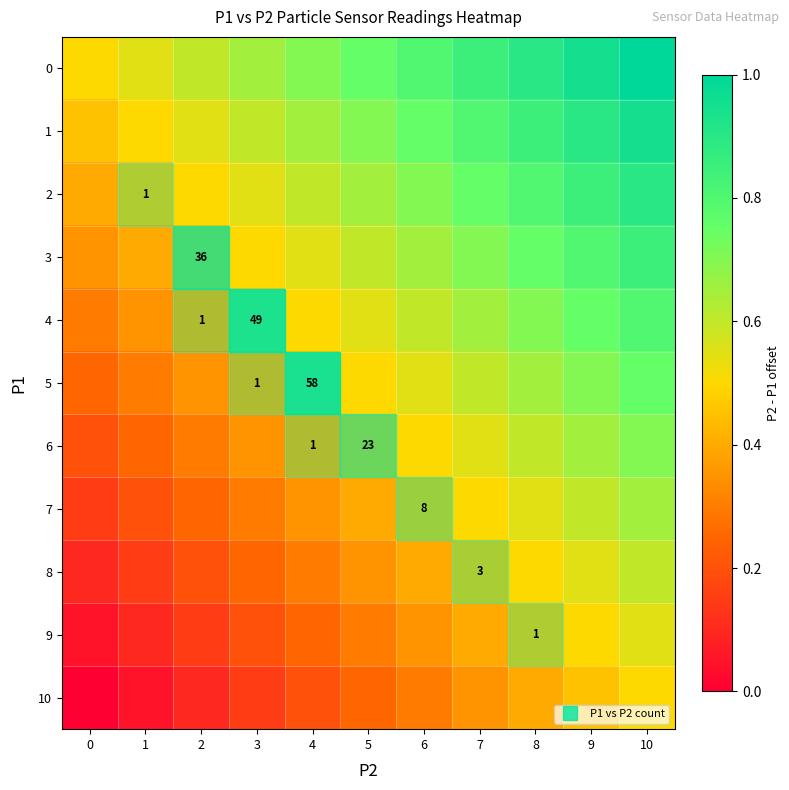

Reading left to right, what are all the values shown in this chart?

row_0: 0.5	0.5	0.6	0.6	0.7	0.7	0.8	0.8	0.9	0.9	1.0
row_1: 0.4	0.5	0.5	0.6	0.6	0.7	0.7	0.8	0.8	0.9	0.9
row_2: 0.4	0.4	0.5	0.5	0.6	0.6	0.7	0.7	0.8	0.8	0.9
row_3: 0.3	0.4	0.4	0.5	0.5	0.6	0.6	0.7	0.7	0.8	0.8
row_4: 0.3	0.3	0.4	0.4	0.5	0.5	0.6	0.6	0.7	0.7	0.8
row_5: 0.2	0.3	0.3	0.4	0.4	0.5	0.5	0.6	0.6	0.7	0.7
row_6: 0.2	0.2	0.3	0.3	0.4	0.4	0.5	0.5	0.6	0.6	0.7
row_7: 0.1	0.2	0.2	0.3	0.3	0.4	0.4	0.5	0.5	0.6	0.6
row_8: 0.1	0.1	0.2	0.2	0.3	0.3	0.4	0.4	0.5	0.5	0.6
row_9: 0.0	0.1	0.1	0.2	0.2	0.3	0.3	0.4	0.4	0.5	0.5
row_10: 0.0	0.0	0.1	0.1	0.2	0.2	0.3	0.3	0.4	0.4	0.5